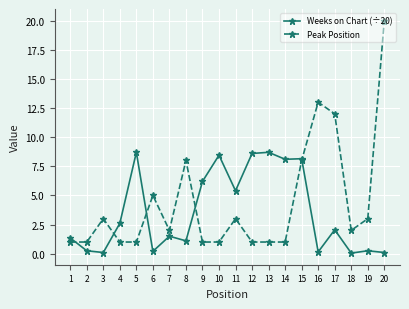

At which category is the sum across all series the highest?

20